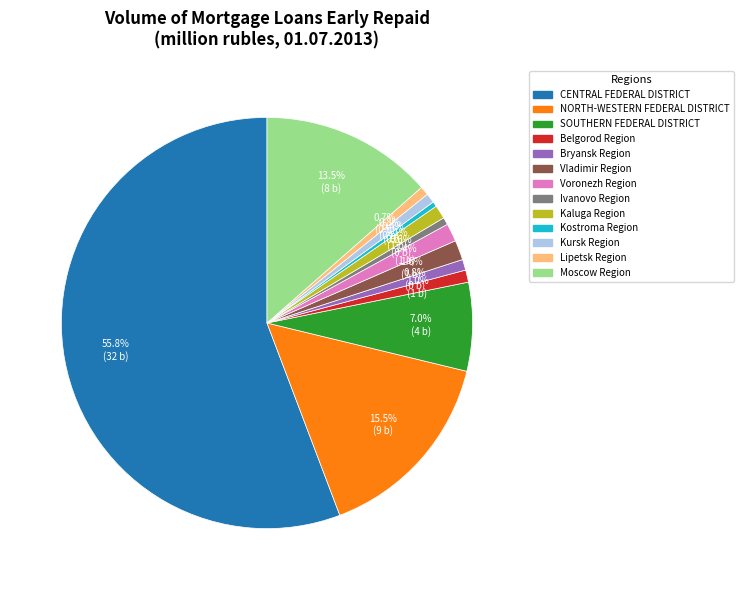

Is there any slice that represents more than half of the pie?

Yes